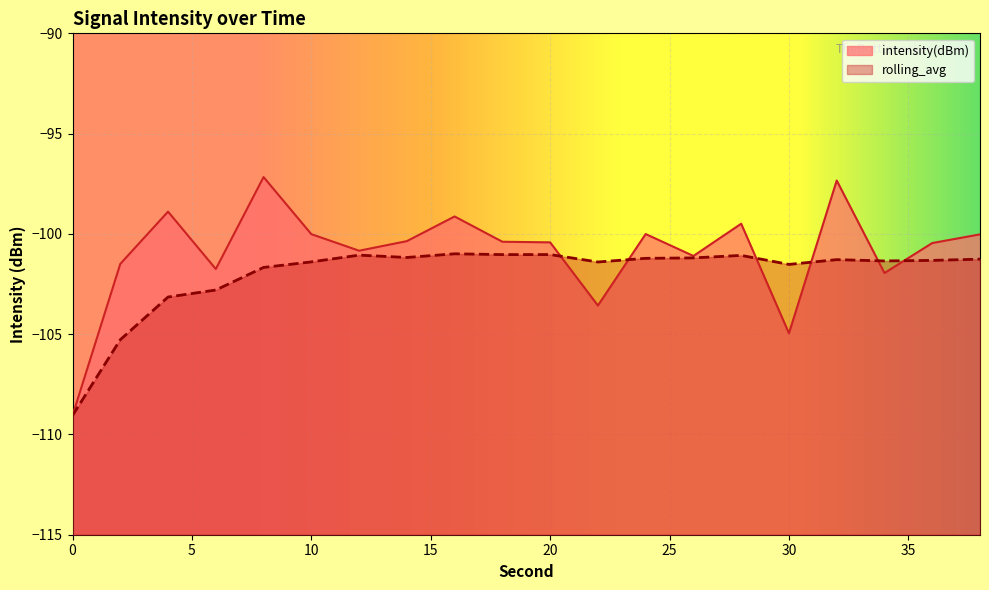

How many categories are shown in the chart?

20